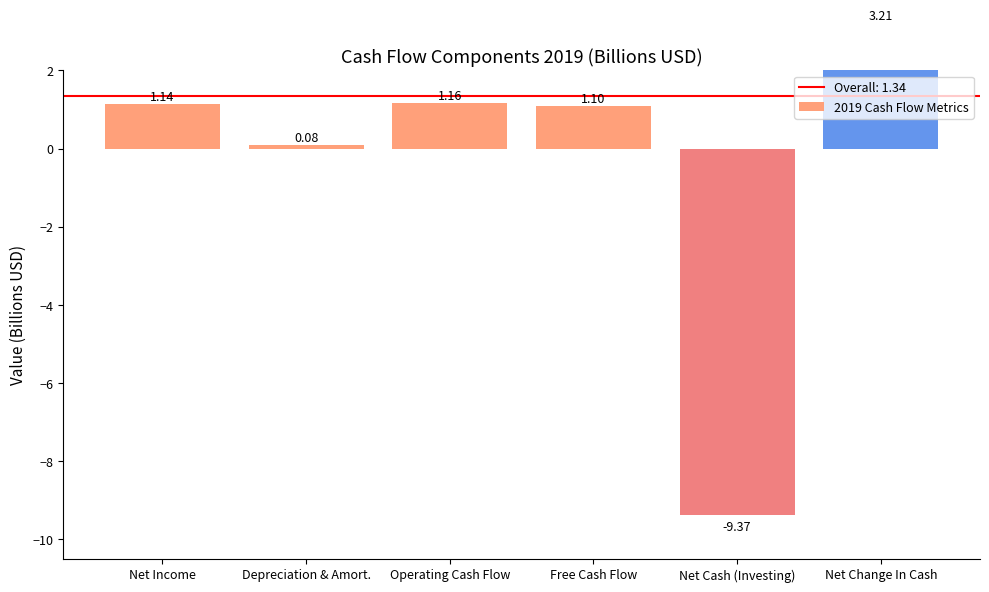

How many data points are less than 1?

2